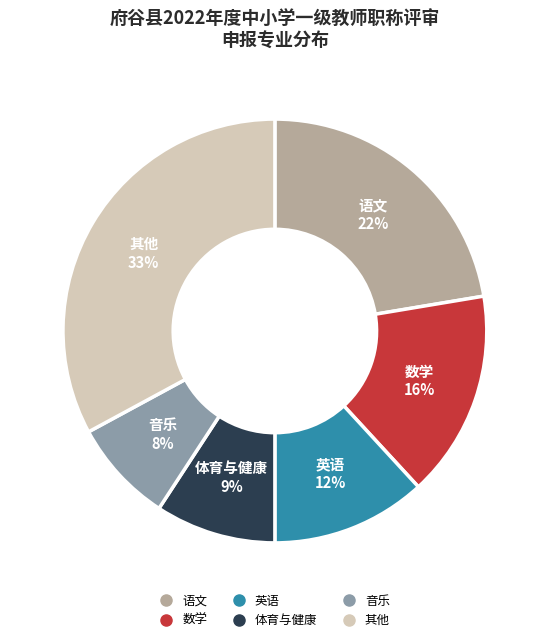

To the nearest percent, what is the difference between the largest and smallest slice percentages?

25%